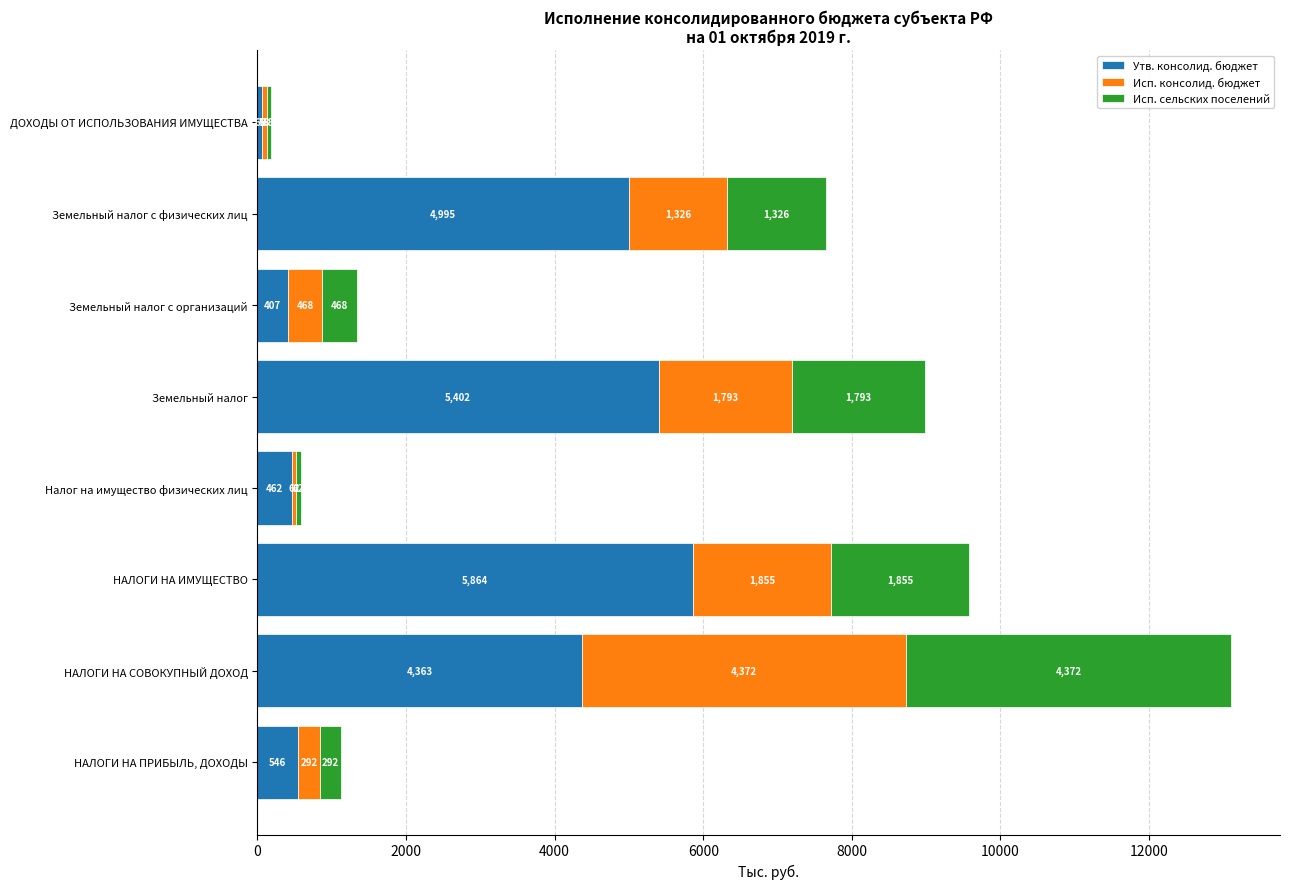

How many data points in Утв. консолид. бюджет are less than 4362?

4